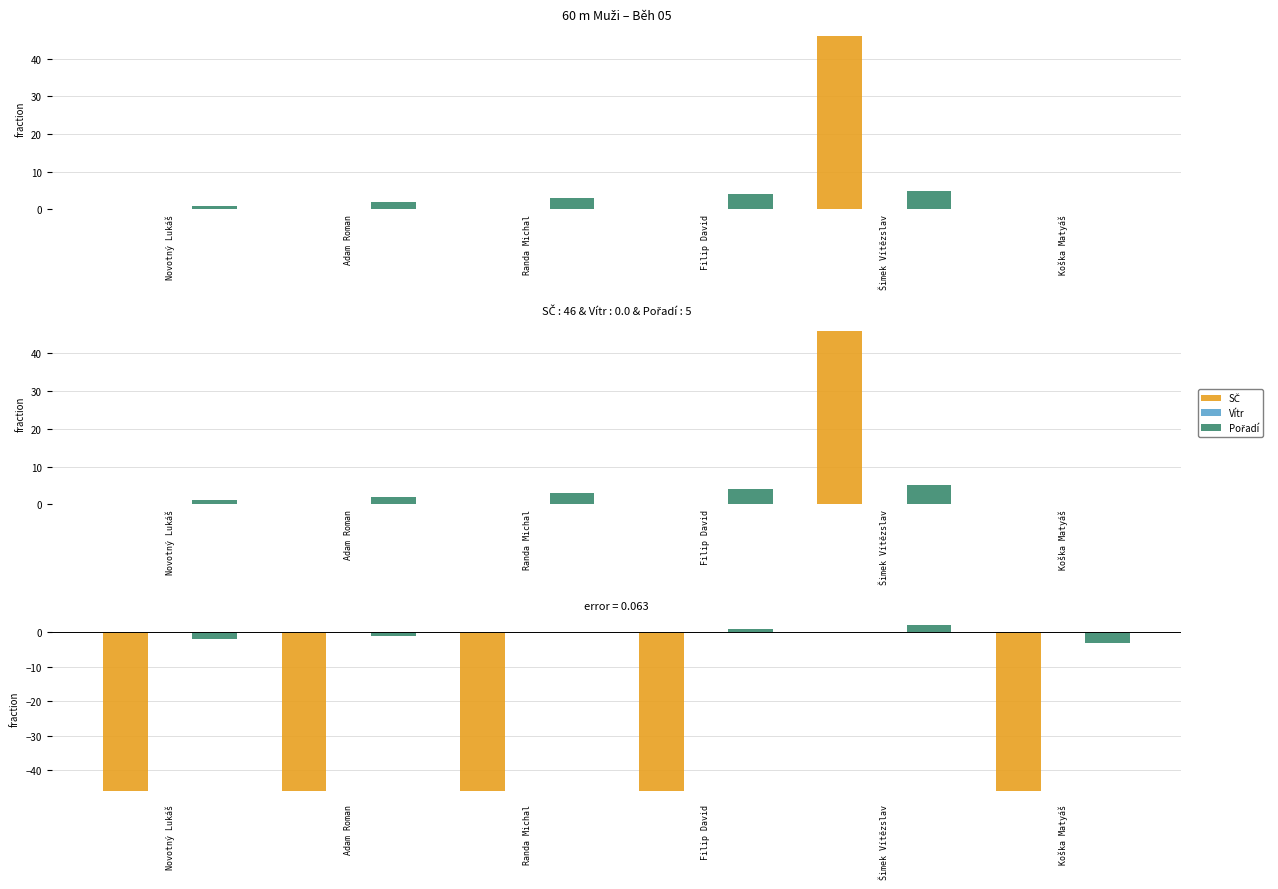

How many values in the Pořadí series are below 0?

3